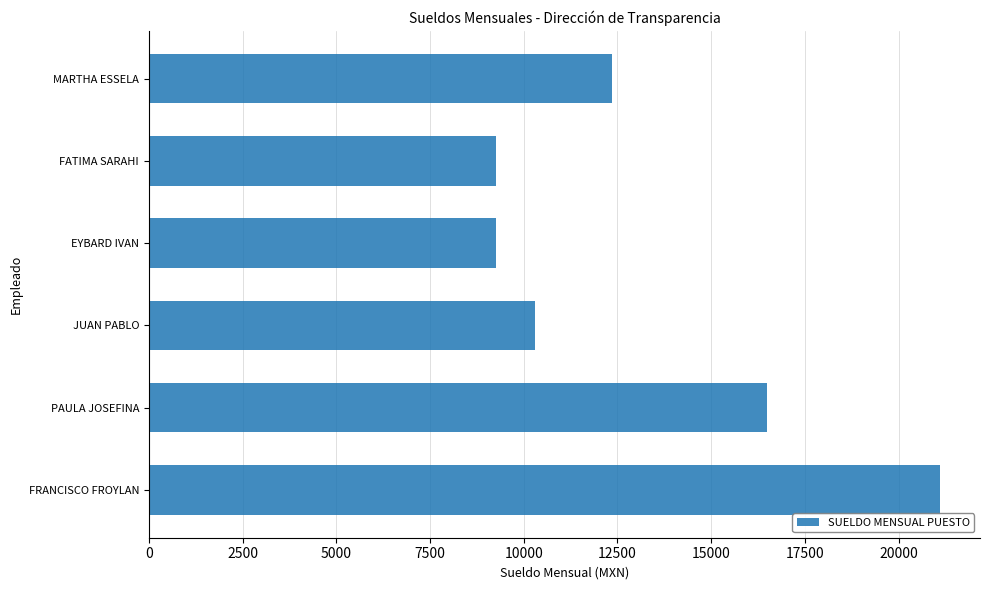

The chart shows a value of 12546 at FATIMA SARAHI. True or false?

False